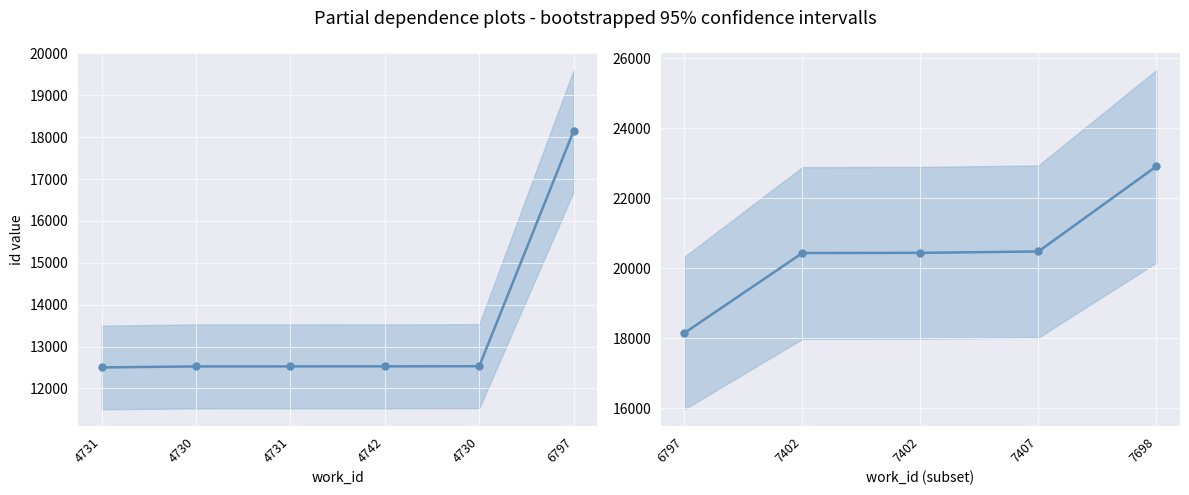

How many distinct data groups are displayed?

1